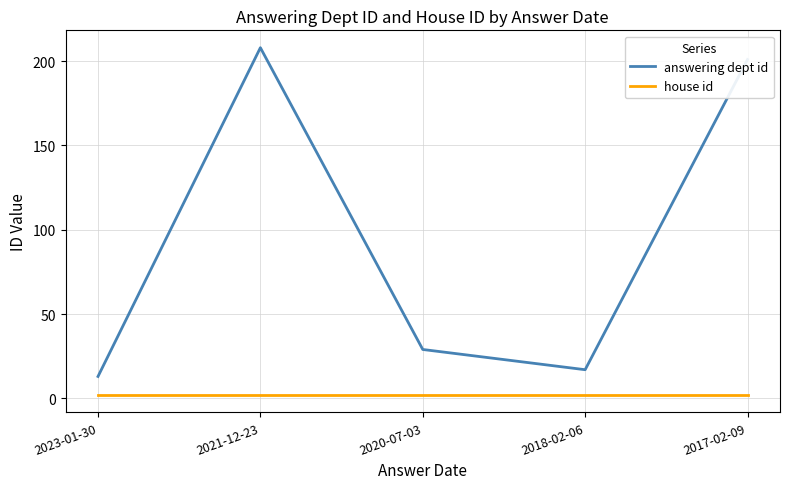

True or false: answering dept id and house id cross at least once.

False